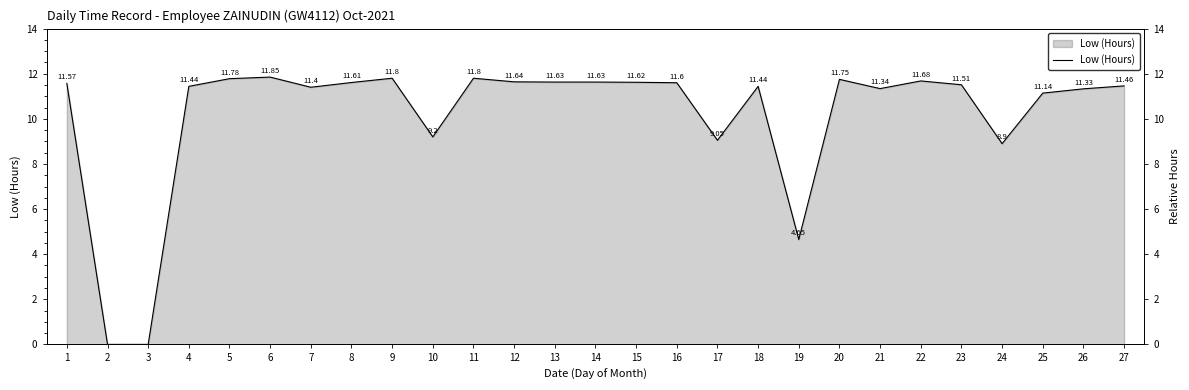

List the labels in order of value, smallest first.

2, 3, 19, 24, 17, 10, 25, 26, 21, 7, 4, 18, 27, 23, 1, 16, 8, 15, 13, 14, 12, 22, 20, 5, 9, 11, 6